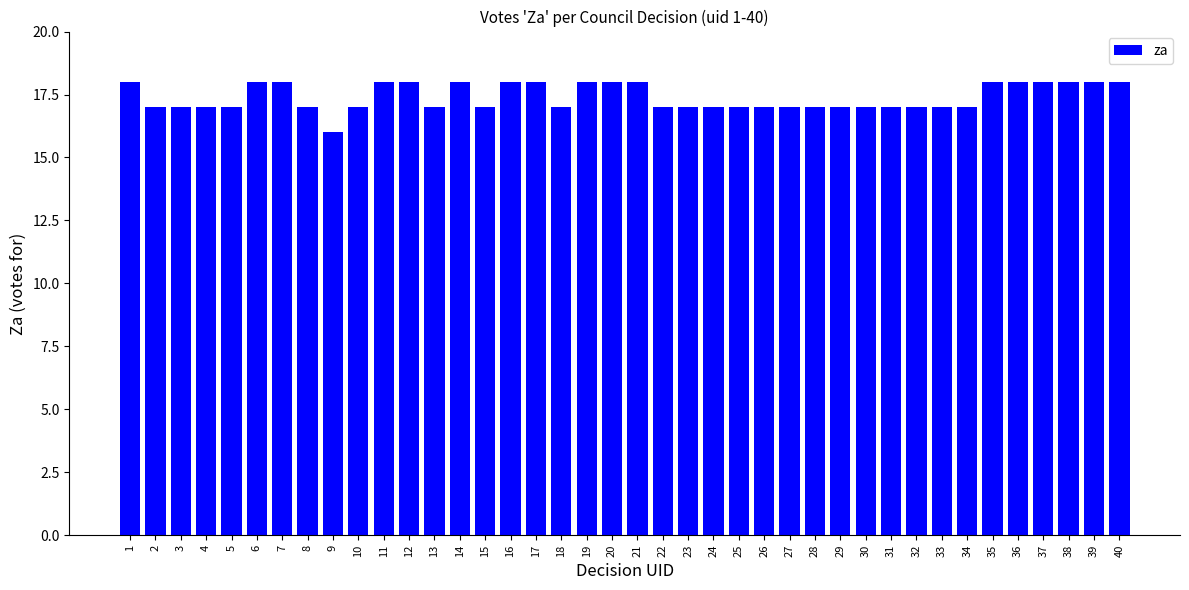

Reading left to right, list all the values displayed in this chart.

1=18	2=17	3=17	4=17	5=17	6=18	7=18	8=17	9=16	10=17	11=18	12=18	13=17	14=18	15=17	16=18	17=18	18=17	19=18	20=18	21=18	22=17	23=17	24=17	25=17	26=17	27=17	28=17	29=17	30=17	31=17	32=17	33=17	34=17	35=18	36=18	37=18	38=18	39=18	40=18